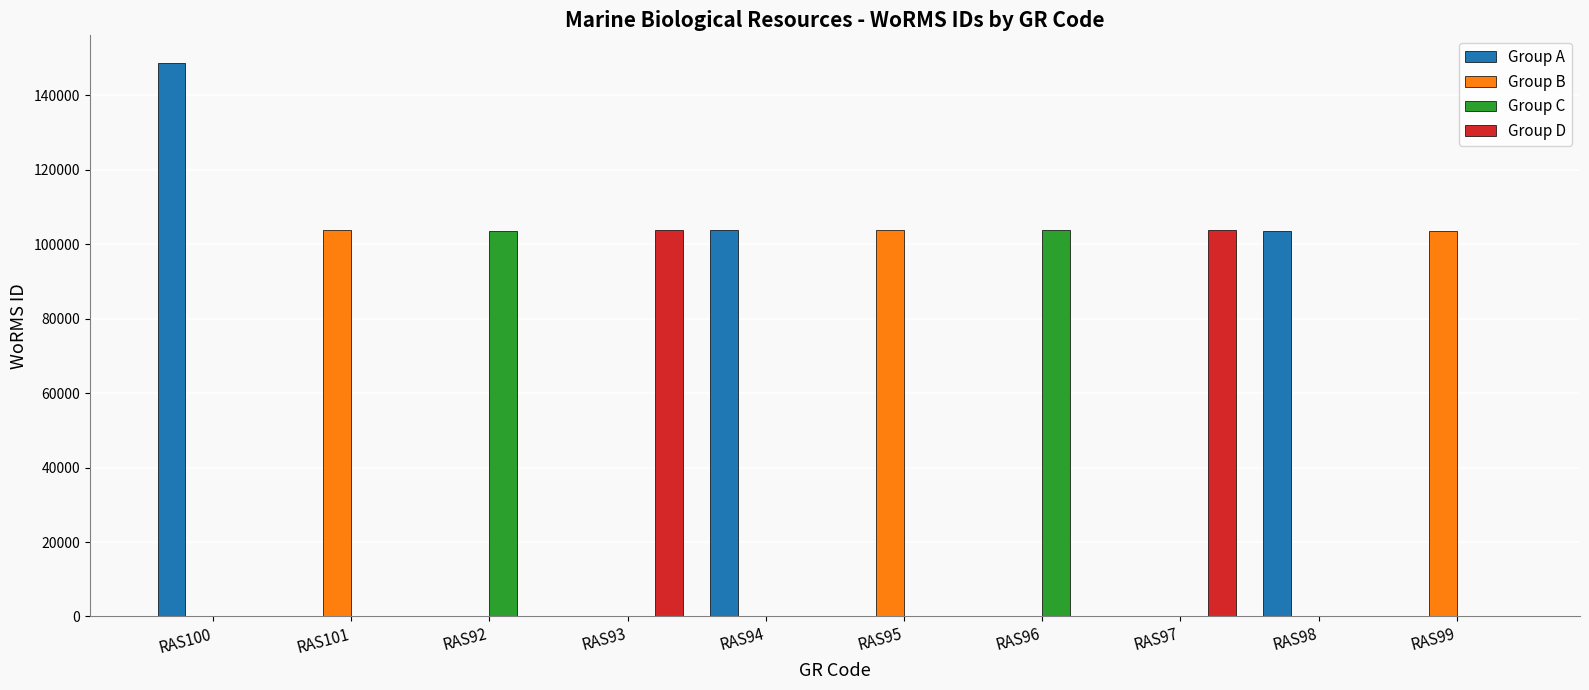

At which category is the sum across all series the highest?

RAS100